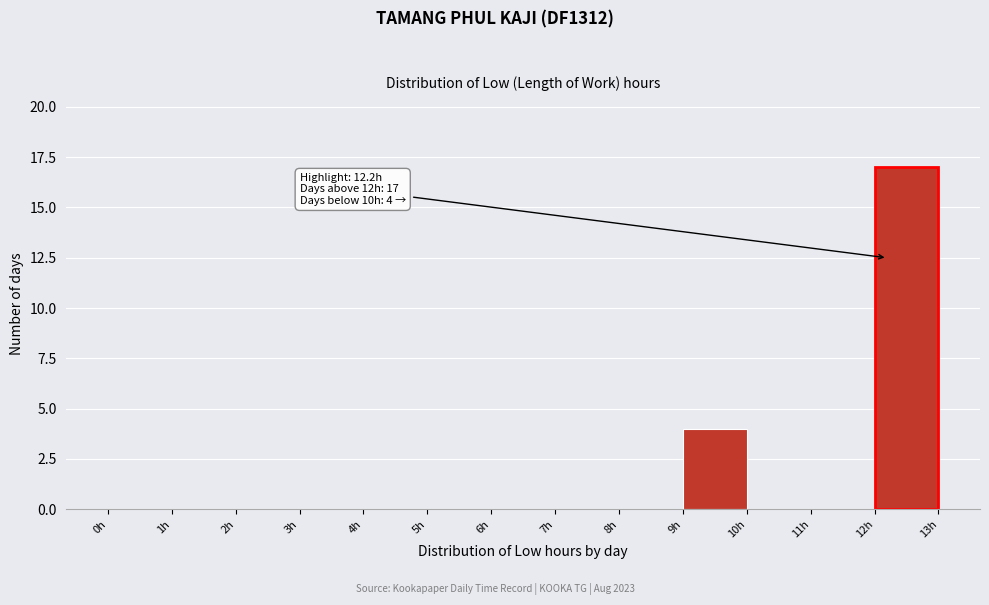

Over which range of the x-axis is the bar tallest?

12 to 13